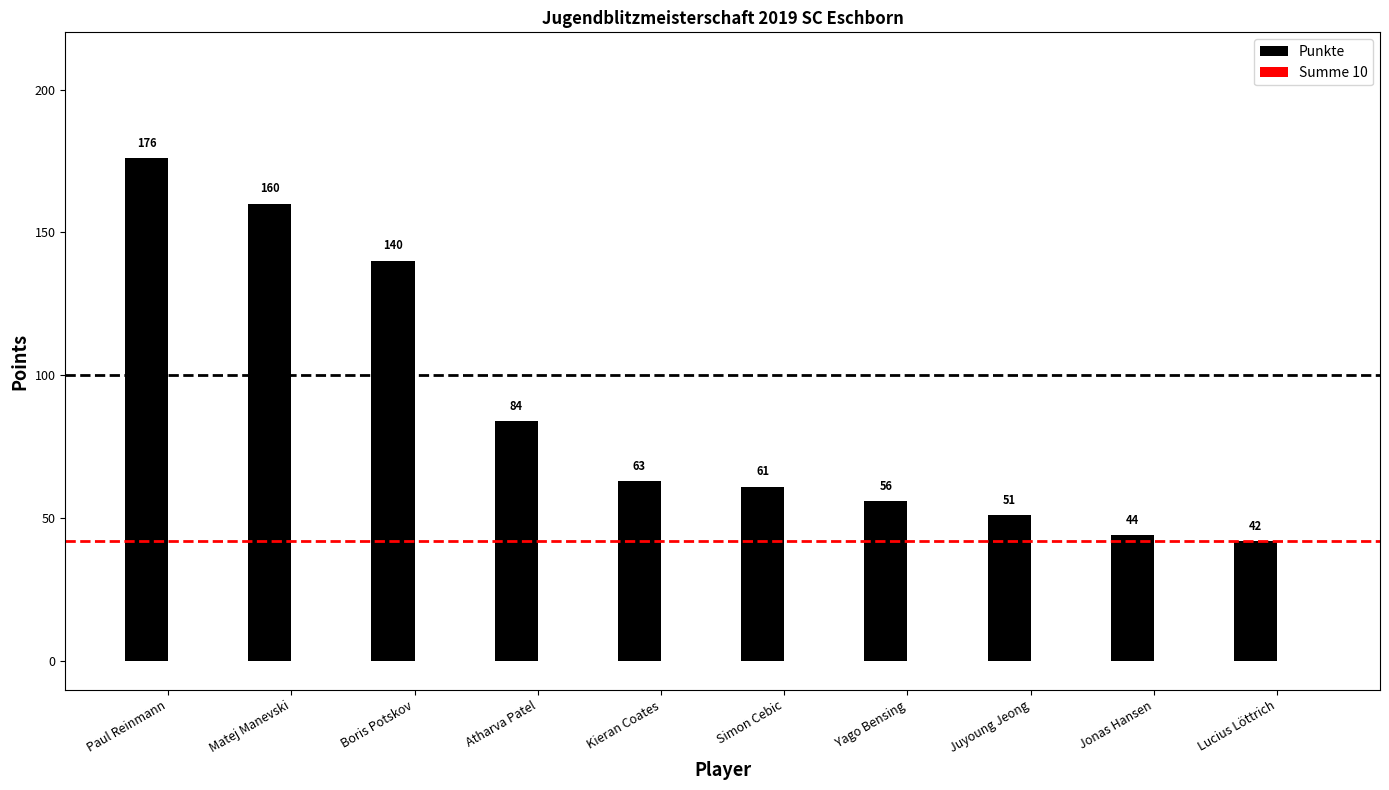

Which label corresponds to the smallest value in the chart?

Lucius Löttrich